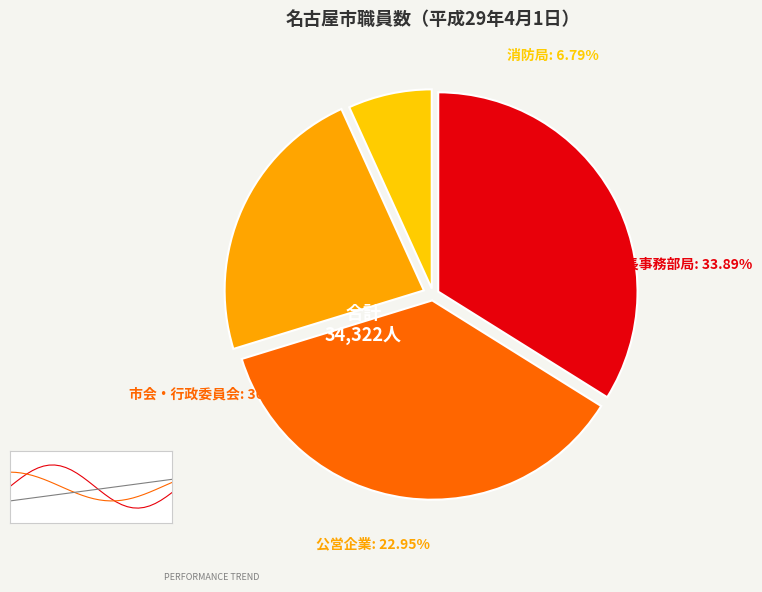

Does 公営企業 account for over 50% of the chart?

No